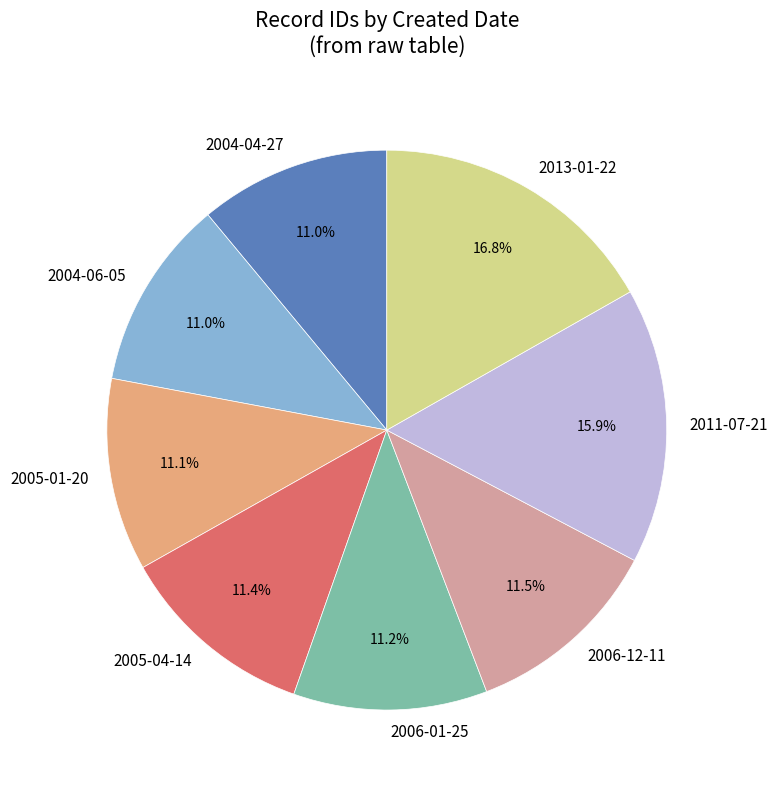

Which has a higher value, 2005-01-20 or 2011-07-21?

2011-07-21